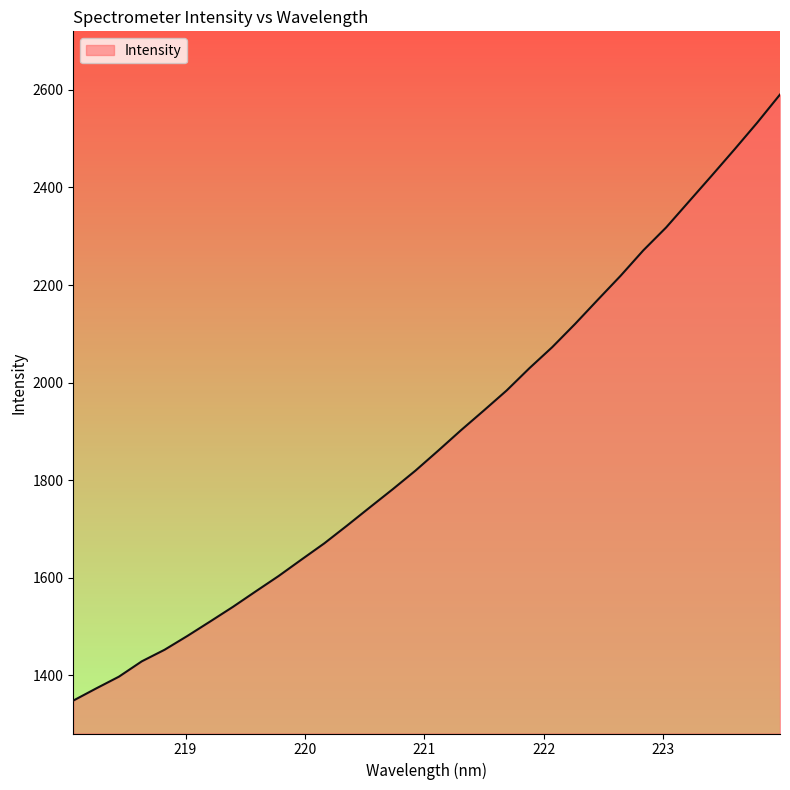

What is the difference between the maximum and minimum values?

1242.0